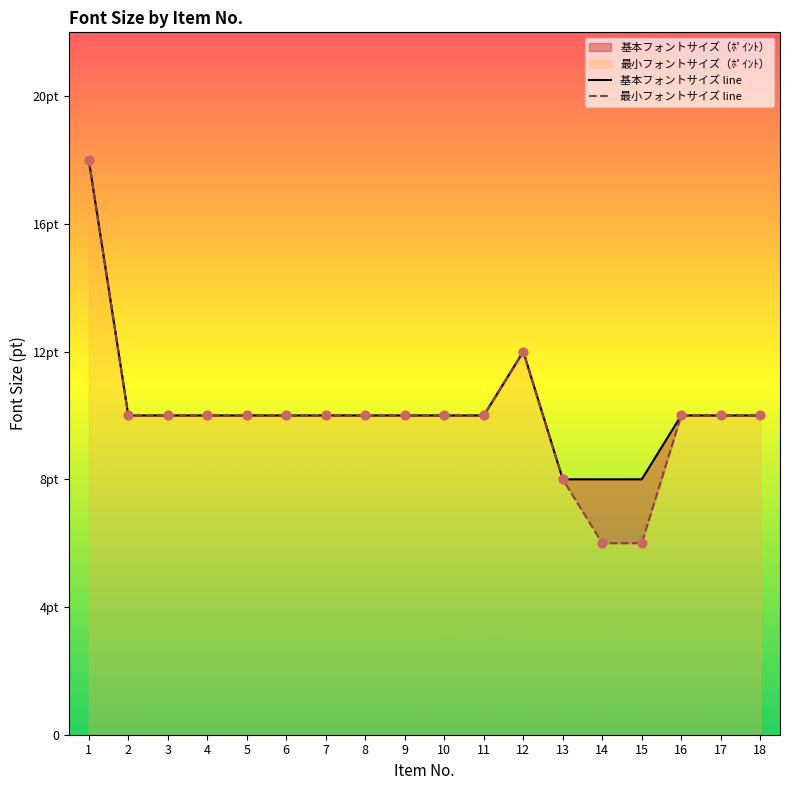

At which category is the sum across all series the highest?

1